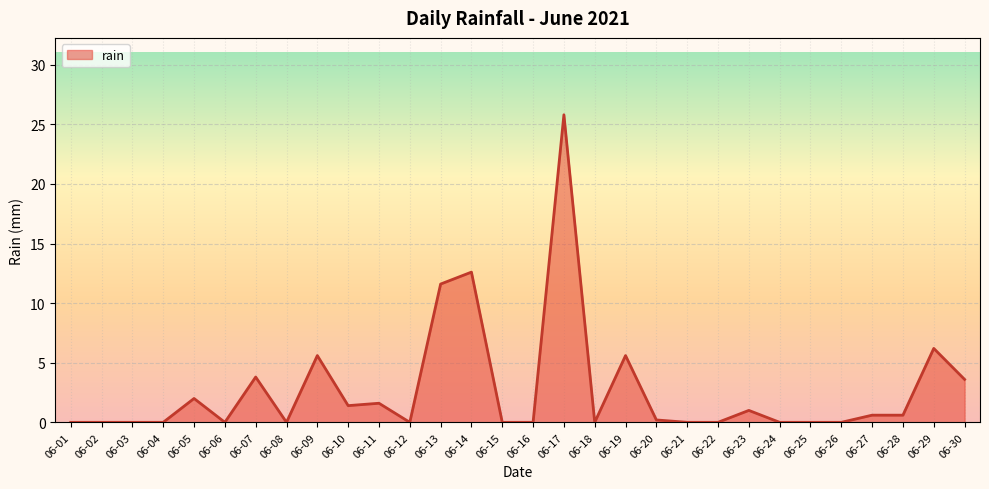

Between 06-08 and 06-09, which is larger?

06-09